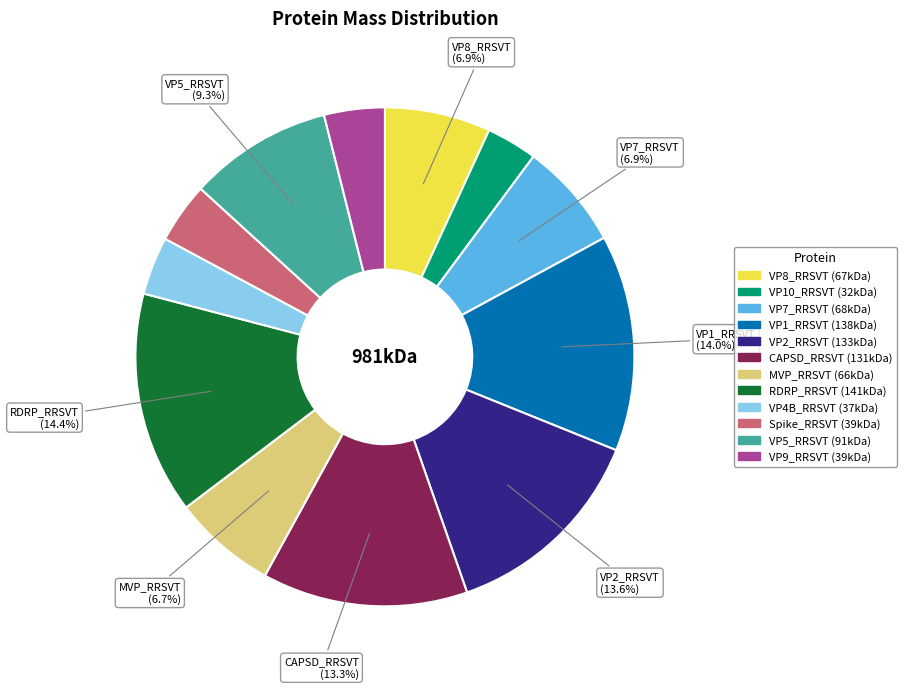

Is it true that VP4B_RRSVT is 13% of the pie?

False